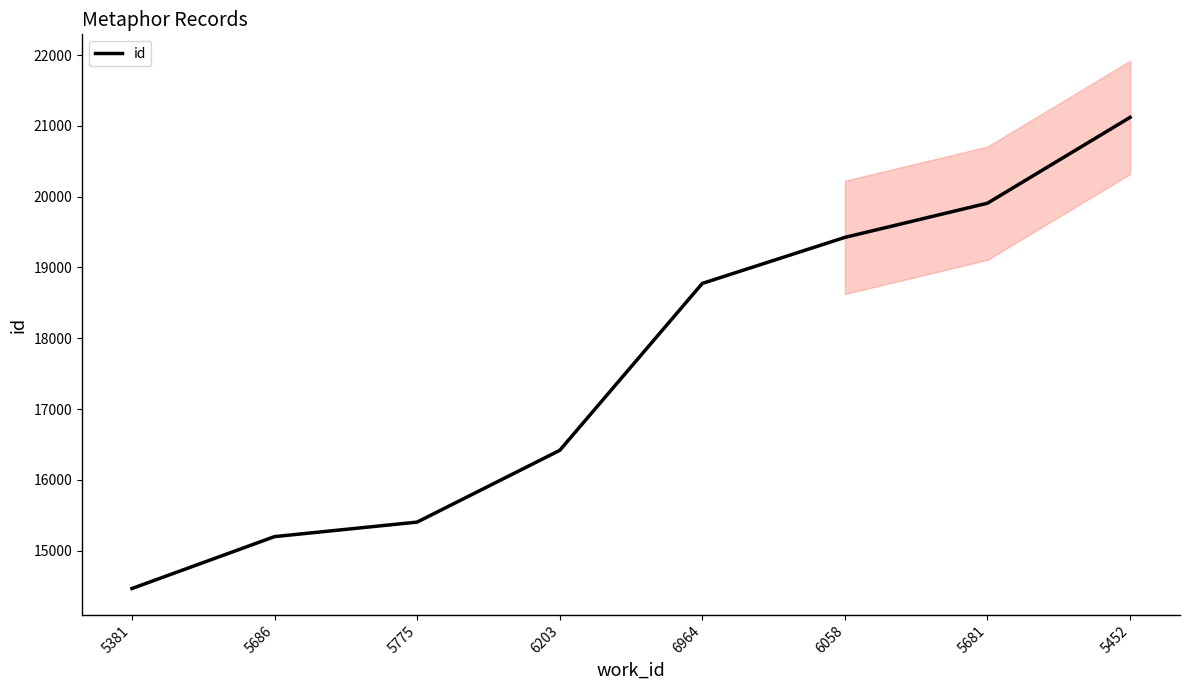

Which label corresponds to the smallest value in the chart?

5381